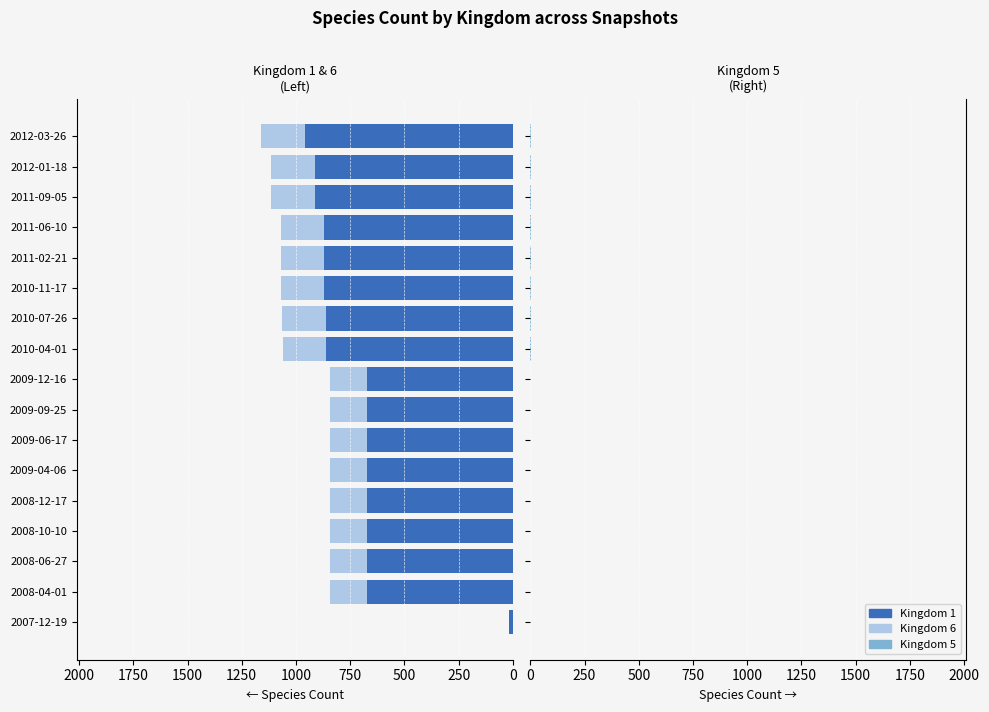

At how many categories does at least one series exceed -661?

17